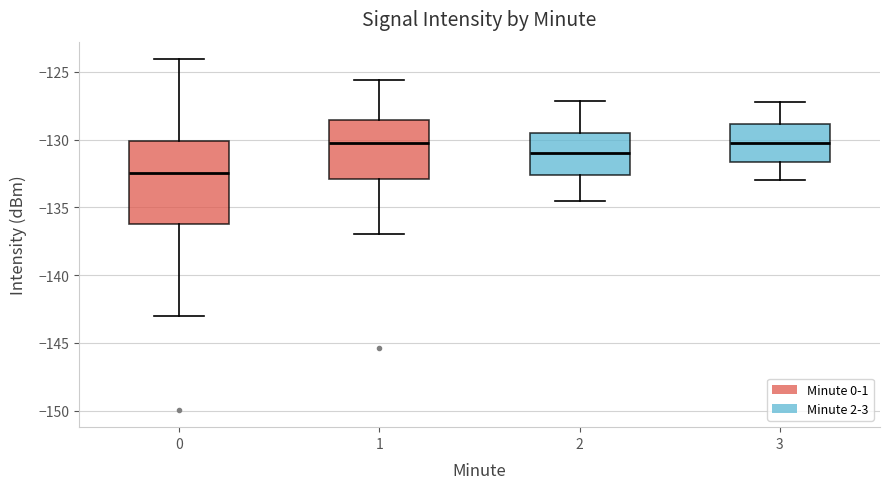

Where does the median line of the box at x = 2 sit on the y-axis? The values are not printed on the chart, so give them approximately, as read against the axis.

-131.0